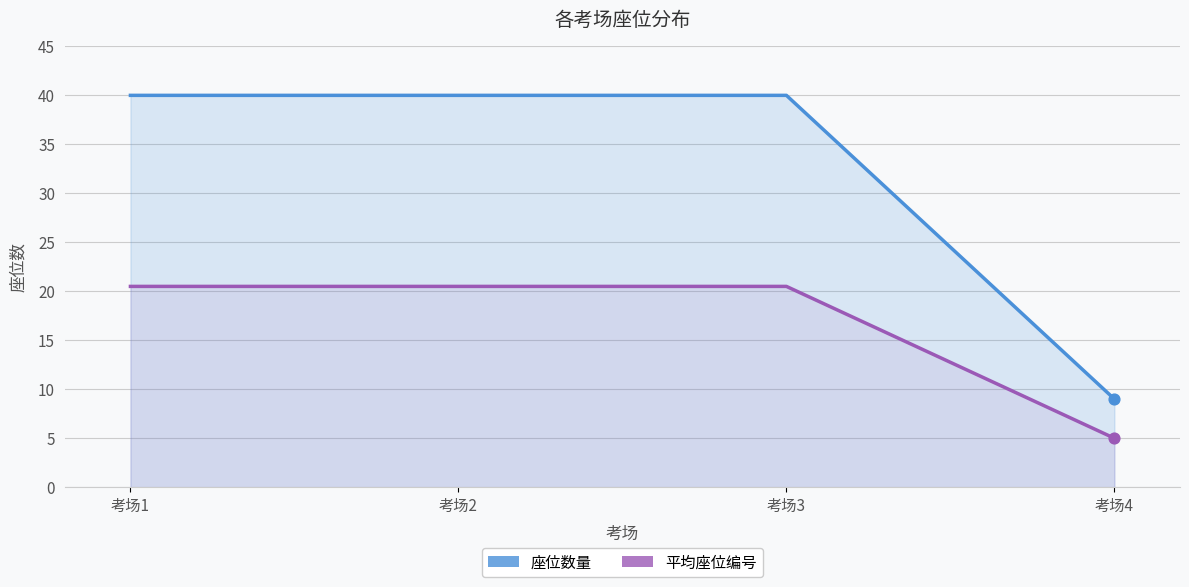

Which series has the widest spread of Y values?

座位数量